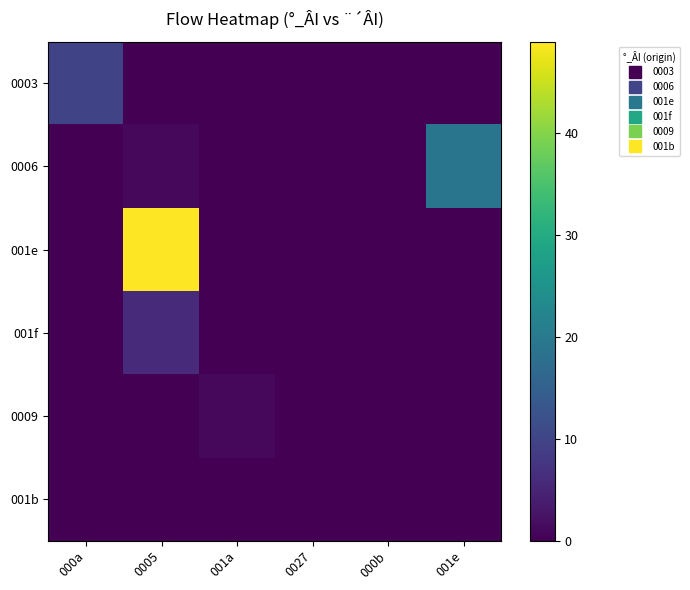

Count the number of categories in the chart.

6